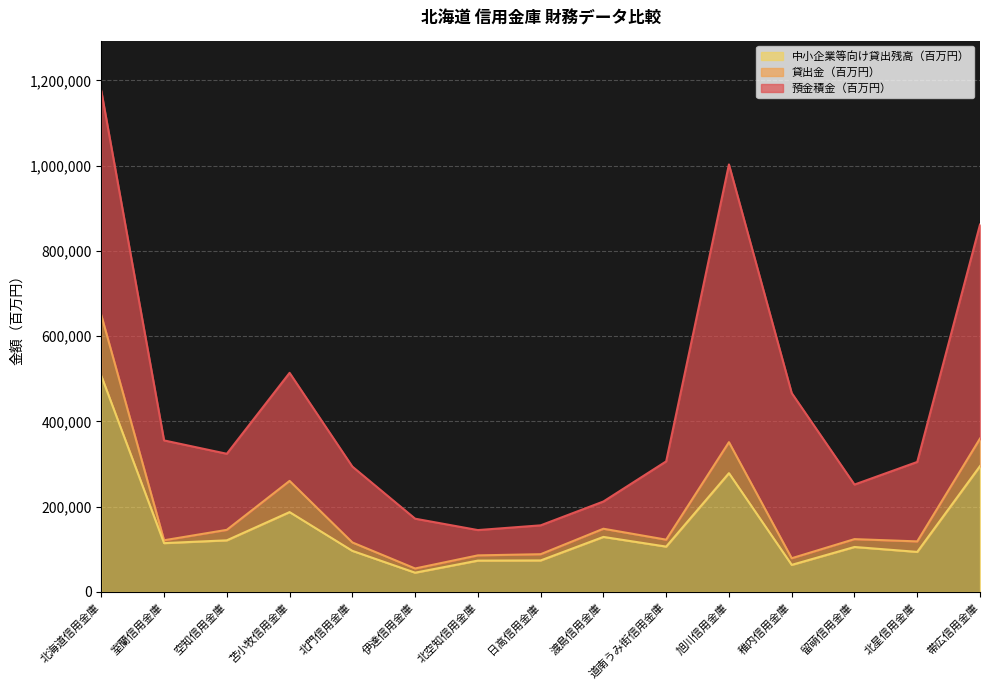

Reading left to right, list all the values displayed in this chart.

預金積金（百万円）: 北海道信用金庫=1175680	室蘭信用金庫=355482	空知信用金庫=324136	苫小牧信用金庫=513976	北門信用金庫=294124	伊達信用金庫=171863	北空知信用金庫=145160	日高信用金庫=156250	渡島信用金庫=212194	道南うみ街信用金庫=306368	旭川信用金庫=1002868	稚内信用金庫=466569	留萌信用金庫=251921	北星信用金庫=304979	帯広信用金庫=861806
貸出金（百万円）: 北海道信用金庫=649487	室蘭信用金庫=121242	空知信用金庫=145696	苫小牧信用金庫=260511	北門信用金庫=116150	伊達信用金庫=55057	北空知信用金庫=85824	日高信用金庫=88555	渡島信用金庫=148297	道南うみ街信用金庫=122654	旭川信用金庫=351368	稚内信用金庫=79108	留萌信用金庫=123930	北星信用金庫=118603	帯広信用金庫=359832
中小企業等向け貸出残高（百万円）: 北海道信用金庫=507023	室蘭信用金庫=114570	空知信用金庫=121112	苫小牧信用金庫=187323	北門信用金庫=96422	伊達信用金庫=45219	北空知信用金庫=73562	日高信用金庫=73942	渡島信用金庫=129116	道南うみ街信用金庫=106380	旭川信用金庫=278674	稚内信用金庫=63542	留萌信用金庫=105510	北星信用金庫=93967	帯広信用金庫=295257